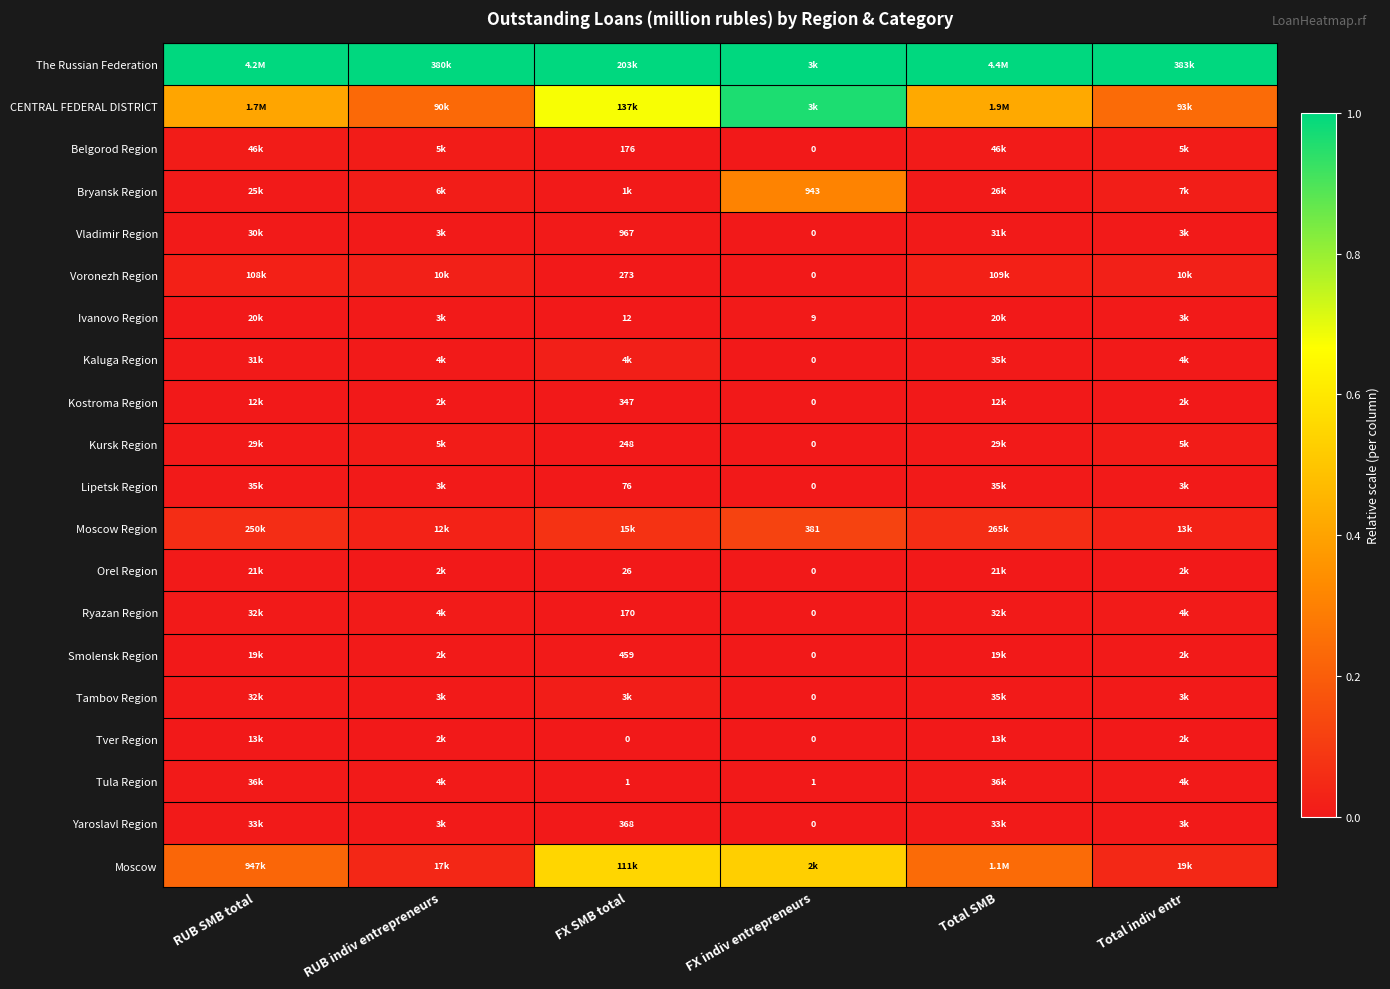

How many data points in Kaluga Region are above 0?

5